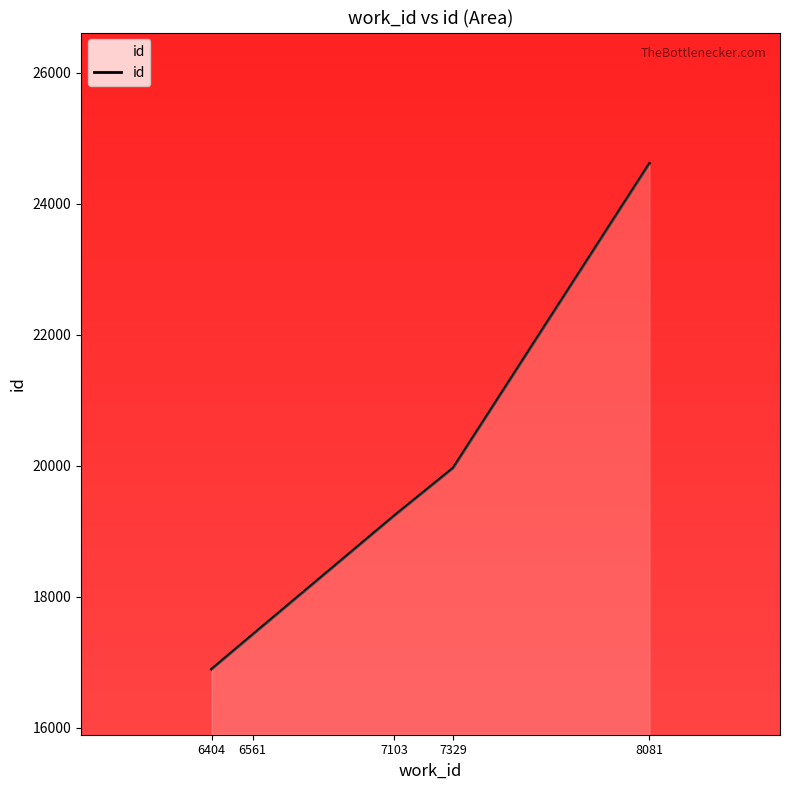

Rank the categories by value from lowest to highest.

6404, 6561, 7103, 7329, 8081